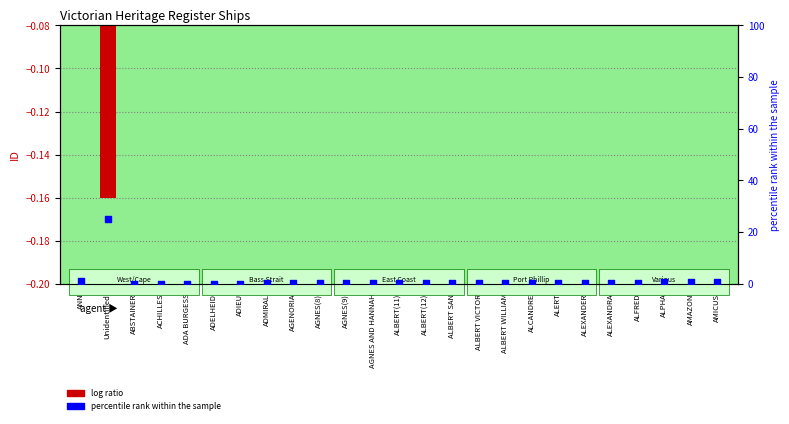

Is the value of ID (normalized) at ALBERT VICTOR greater than the value of percentile rank within sample at ALCANDRE?

No